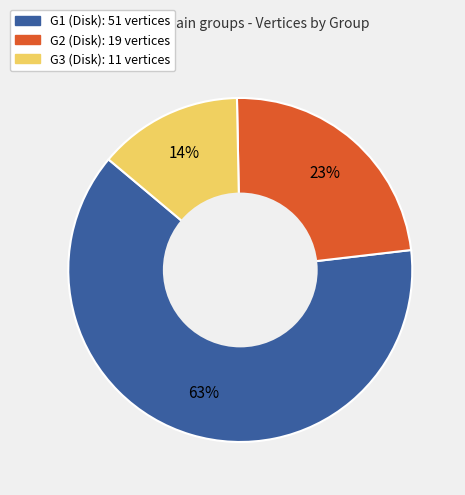

To the nearest percent, what is the average slice percentage?

33%